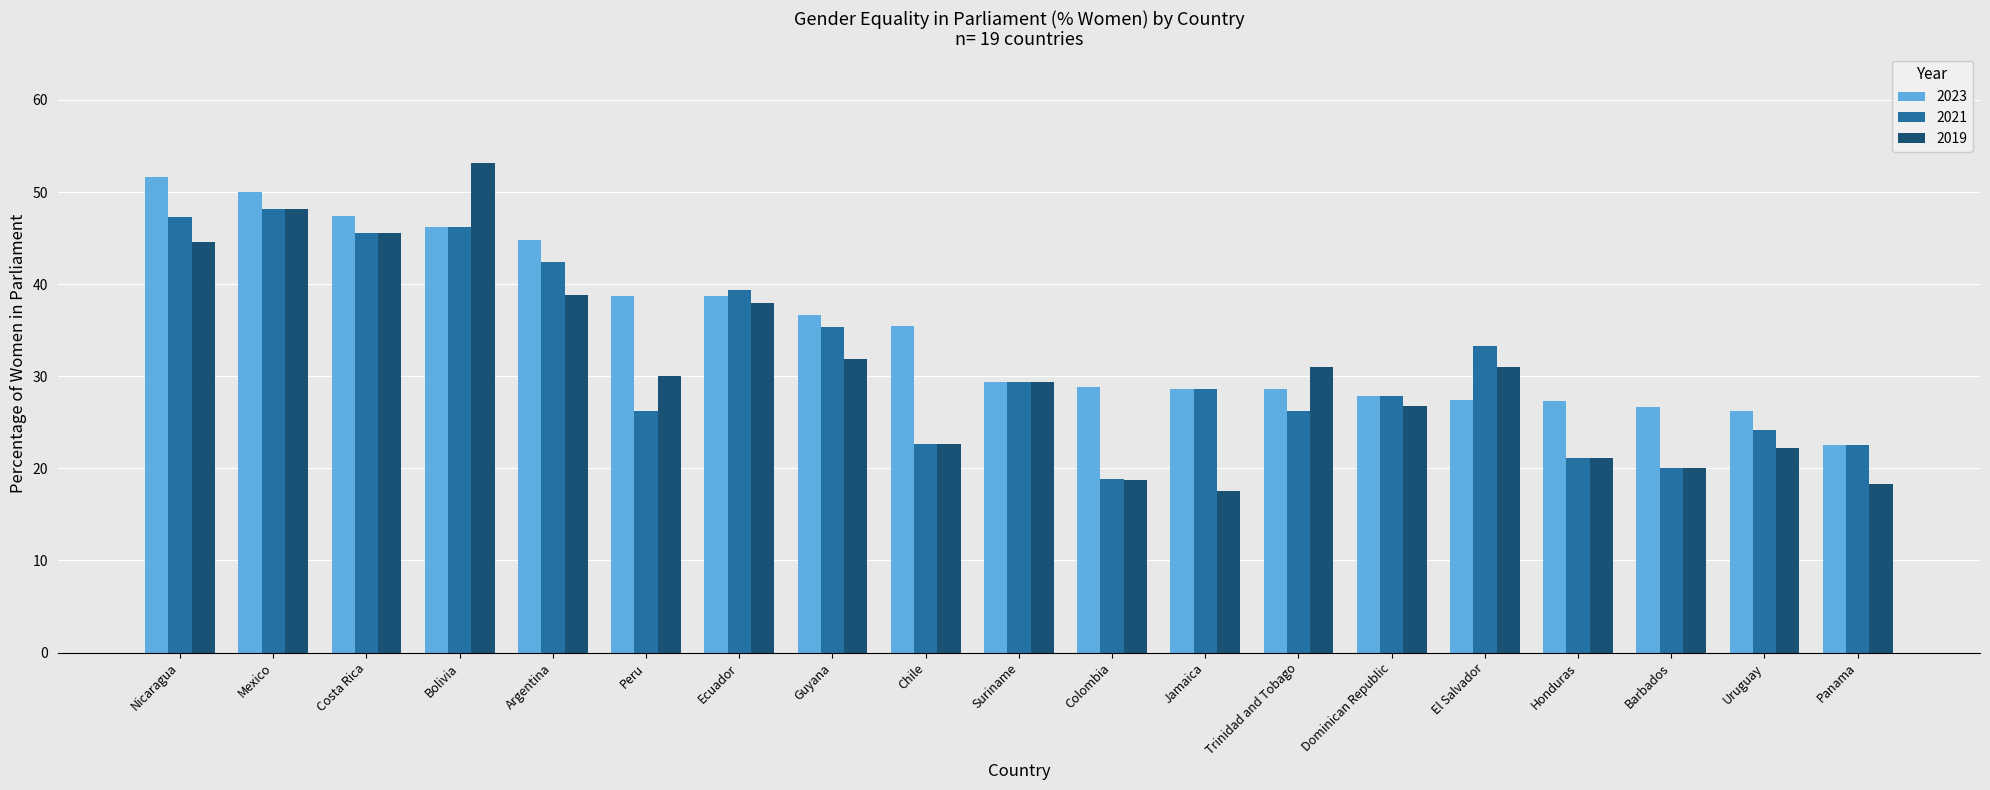

Is the value of 2019 at Bolivia greater than the value of 2023 at Nicaragua?

Yes